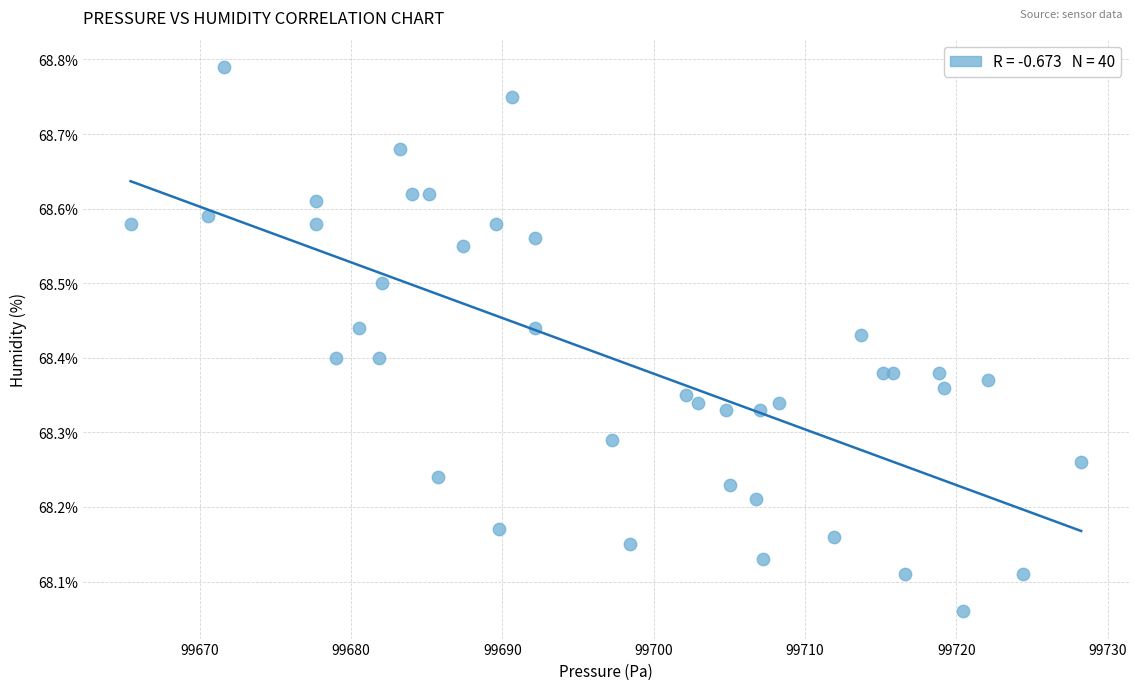

What is the range of X values (max minus min)?

62.8